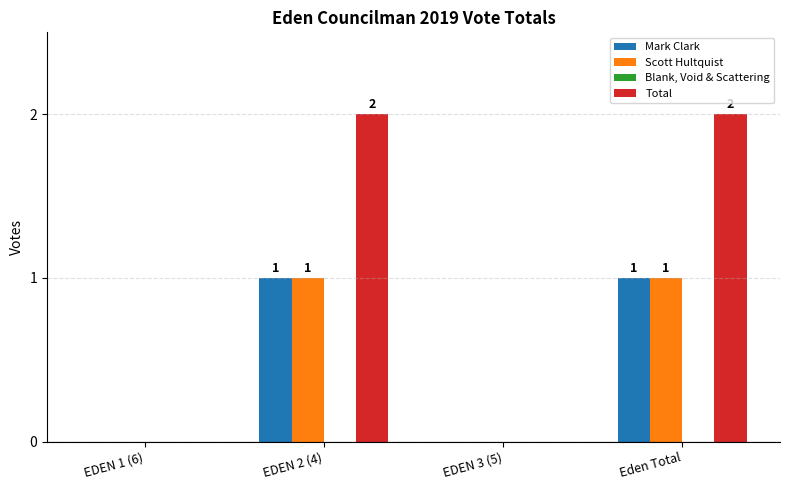

The value of Mark Clark at Eden Total is 1. True or false?

True